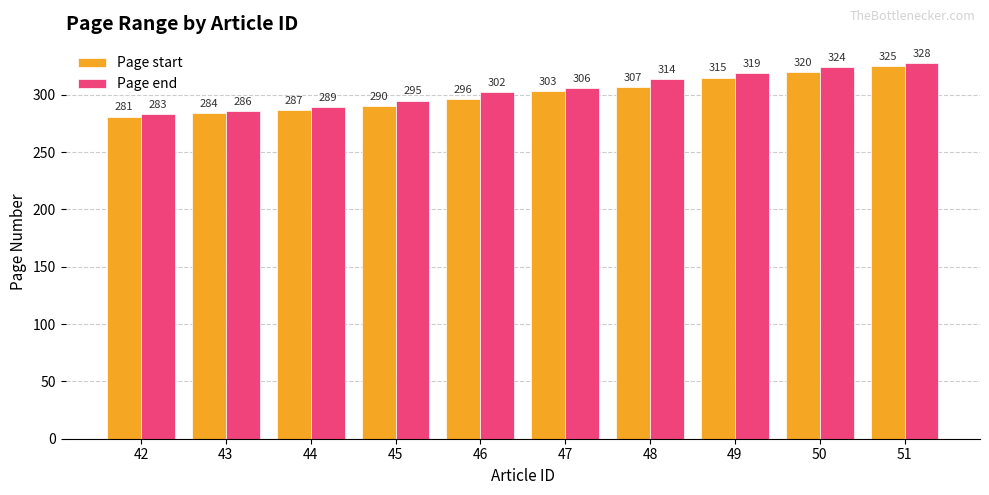

What is the minimum value shown in the chart?

281